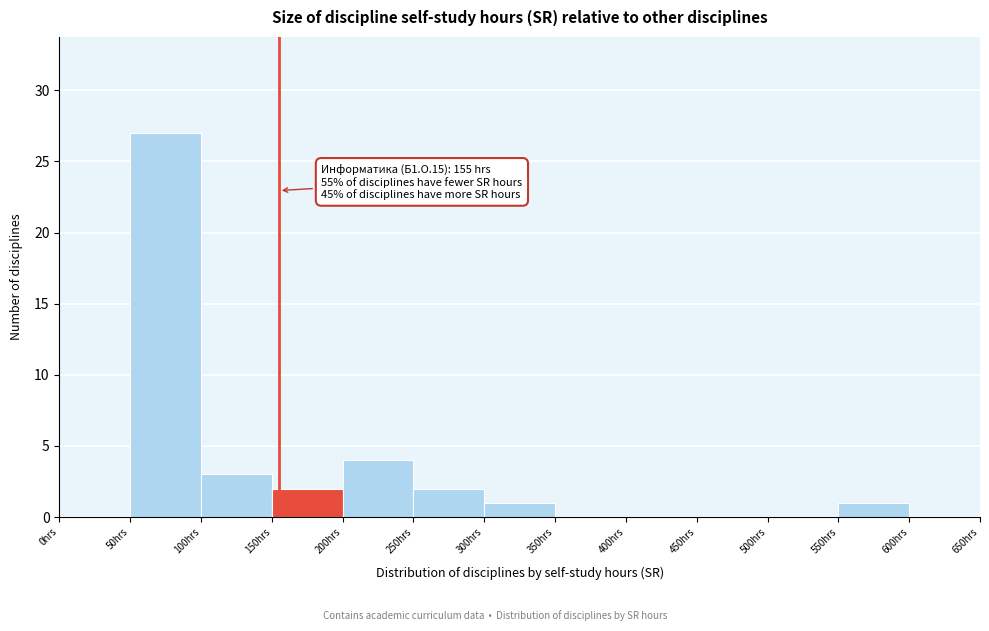

Over which range of the x-axis is the bar tallest?

50 to 100